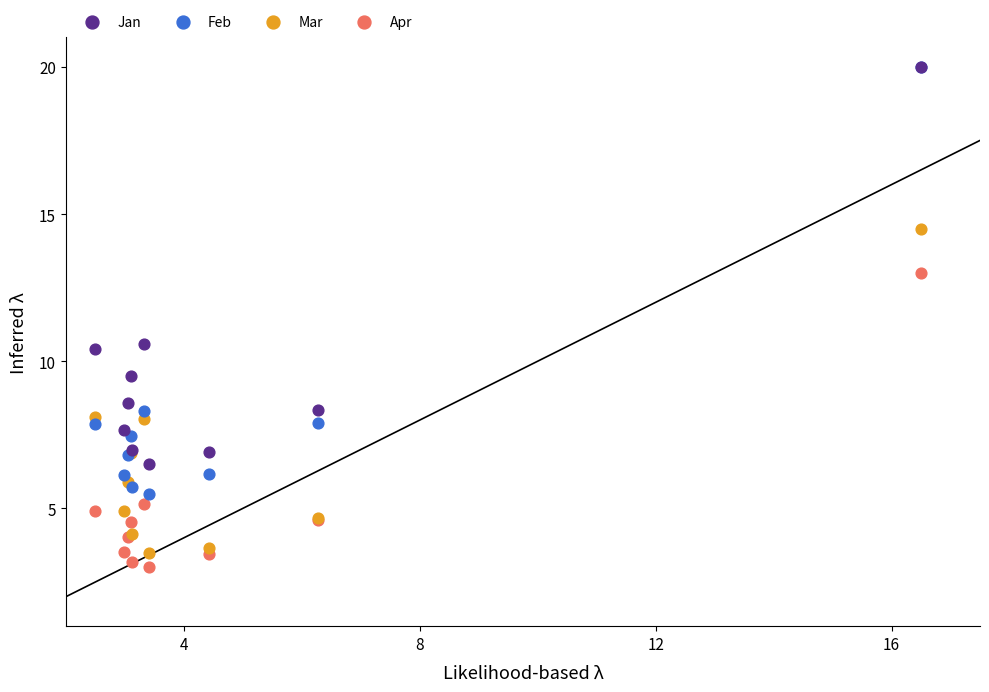

In the Feb series, what Y value is closest to 12?

8.3